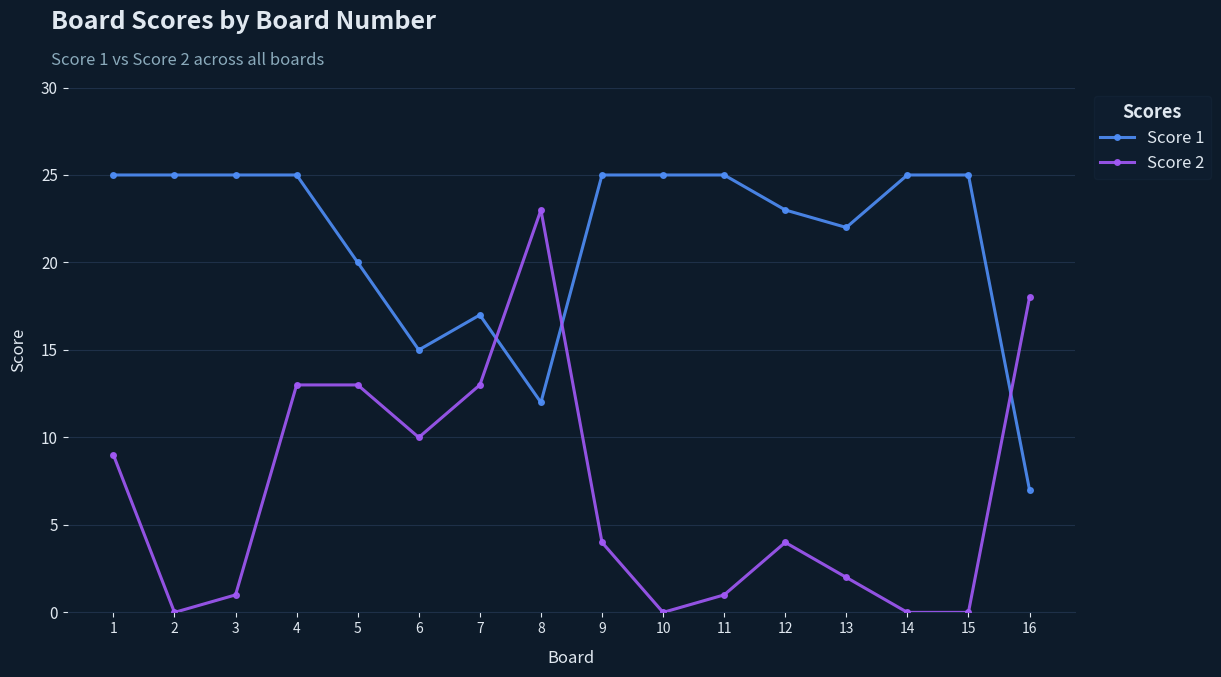

Reading right to left, list all the values displayed in this chart.

Score 1: 7	25	25	22	23	25	25	25	12	17	15	20	25	25	25	25
Score 2: 18	0	0	2	4	1	0	4	23	13	10	13	13	1	0	9